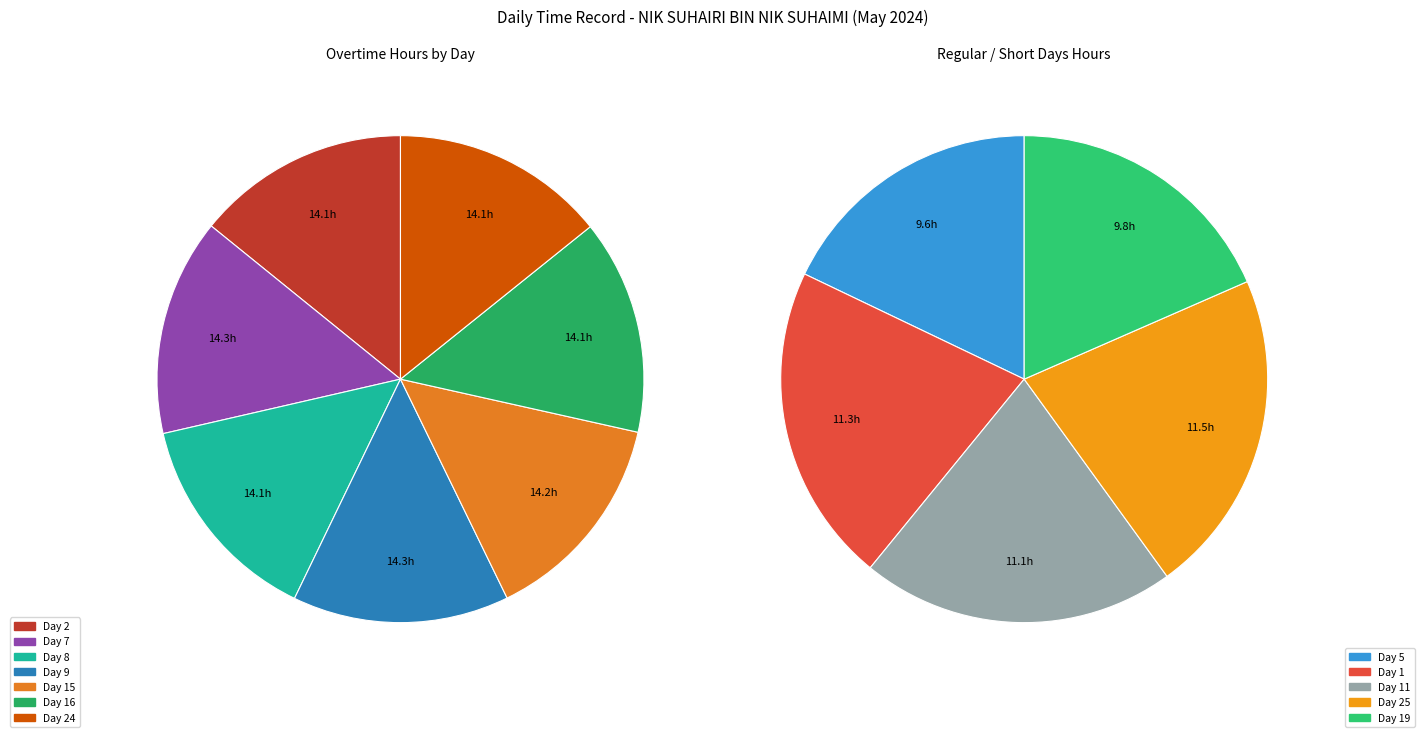

Does any single category account for the majority?

No